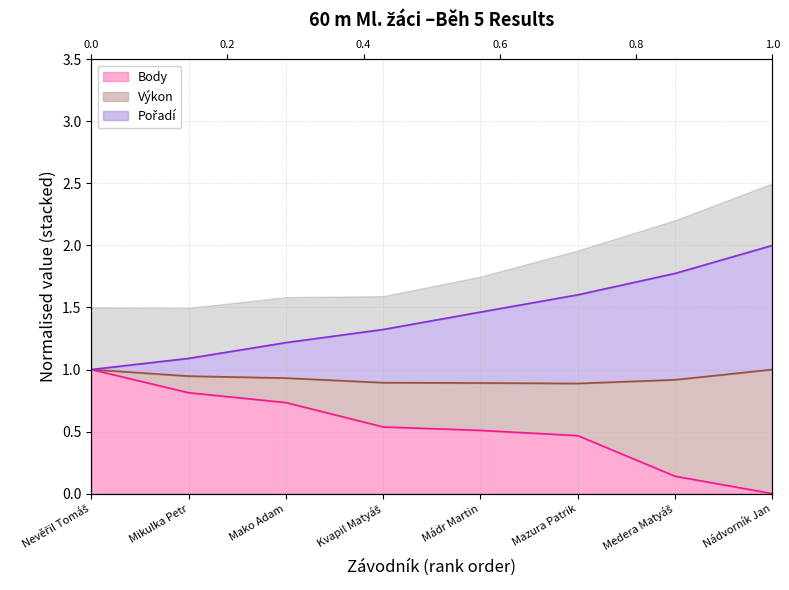

True or false: Výkon and Pořadí intersect in this chart.

False